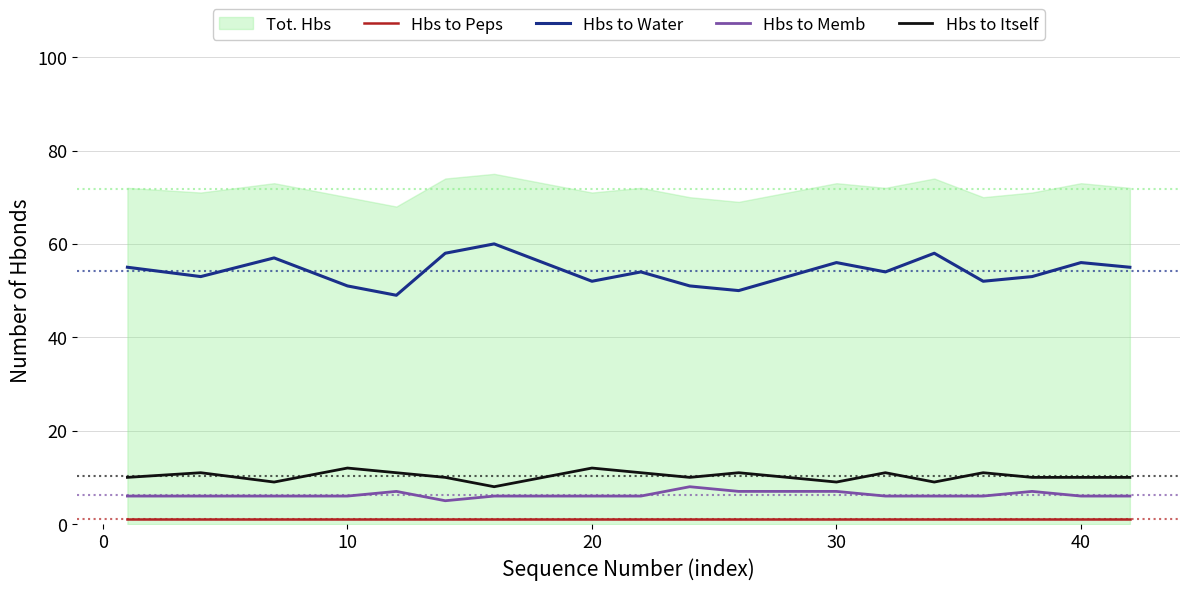

What is the value of the Hbs to Water point at the 12th from the left?

50